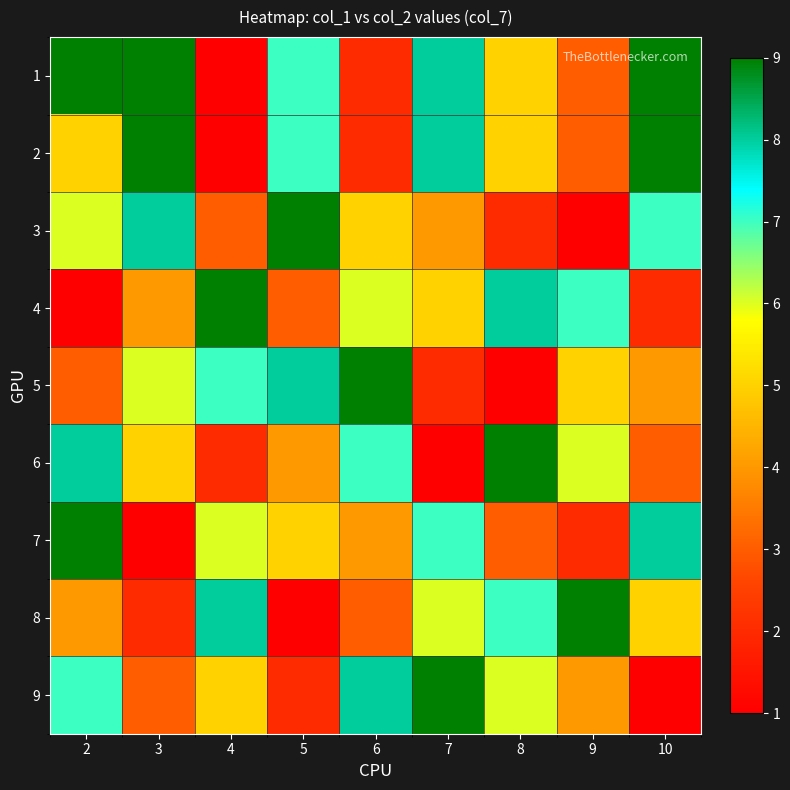

Reading left to right, transcribe all the data shown in this chart.

1: 2=9	3=9	4=1	5=7	6=2	7=8	8=5	9=3	10=9
2: 2=5	3=9	4=1	5=7	6=2	7=8	8=5	9=3	10=9
3: 2=6	3=8	4=3	5=9	6=5	7=4	8=2	9=1	10=7
4: 2=1	3=4	4=9	5=3	6=6	7=5	8=8	9=7	10=2
5: 2=3	3=6	4=7	5=8	6=9	7=2	8=1	9=5	10=4
6: 2=8	3=5	4=2	5=4	6=7	7=1	8=9	9=6	10=3
7: 2=9	3=1	4=6	5=5	6=4	7=7	8=3	9=2	10=8
8: 2=4	3=2	4=8	5=1	6=3	7=6	8=7	9=9	10=5
9: 2=7	3=3	4=5	5=2	6=8	7=9	8=6	9=4	10=1